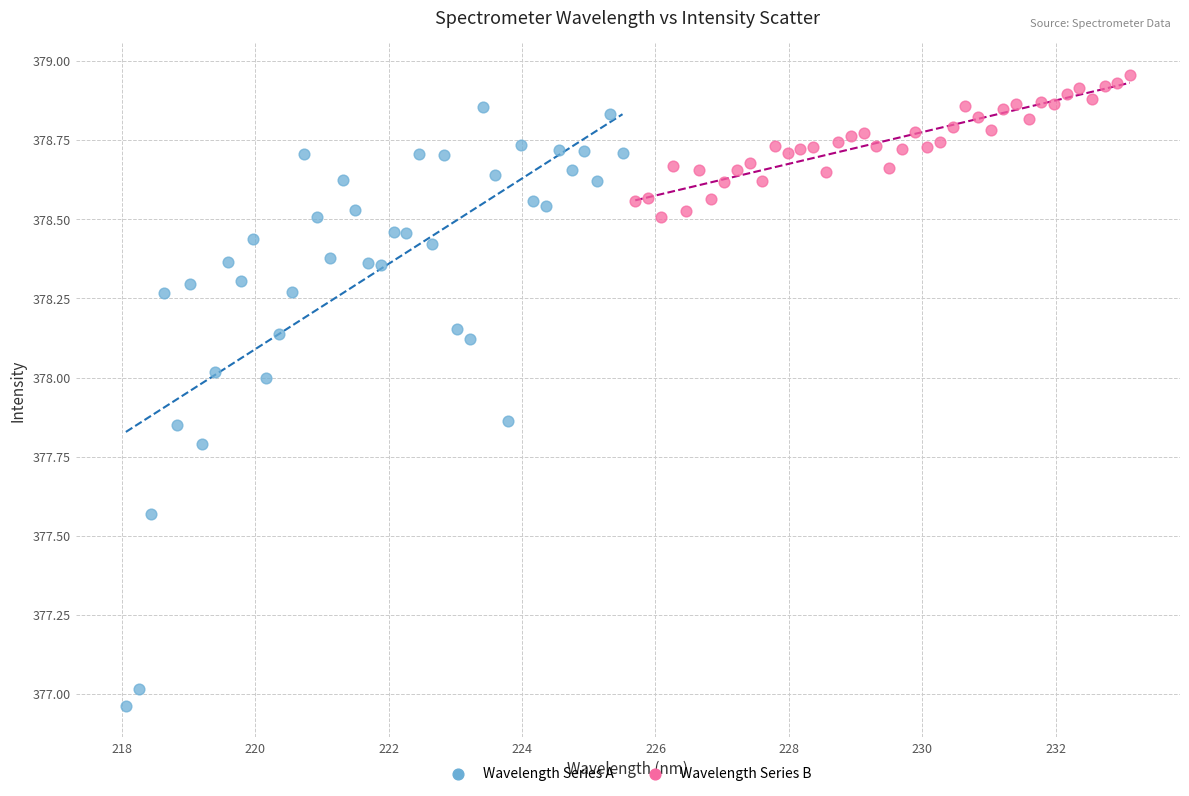

Which series reaches the minimum Y coordinate?

Wavelength Series A